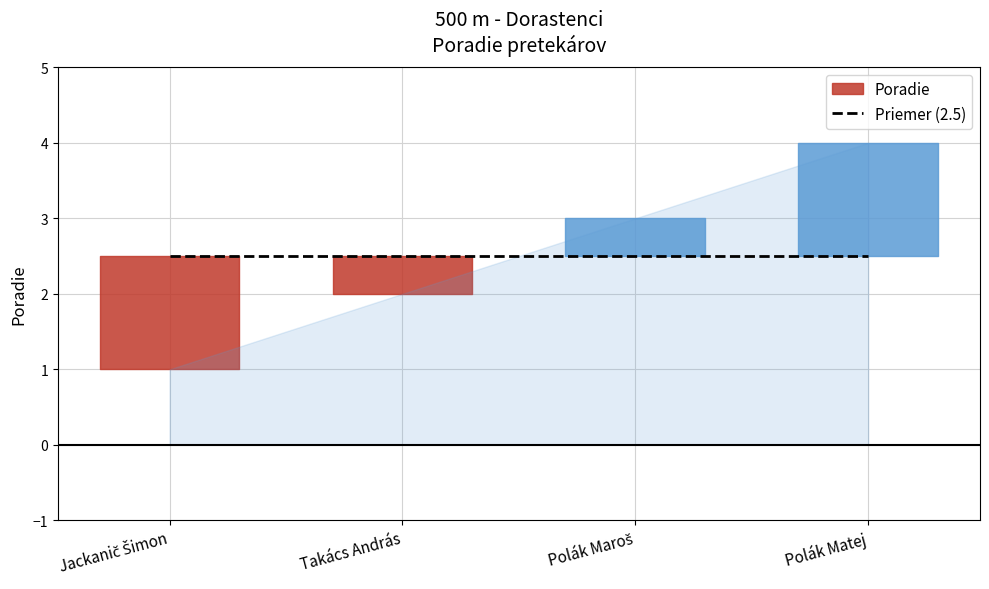

Is it true that the value at Polák Maroš is 2?

False